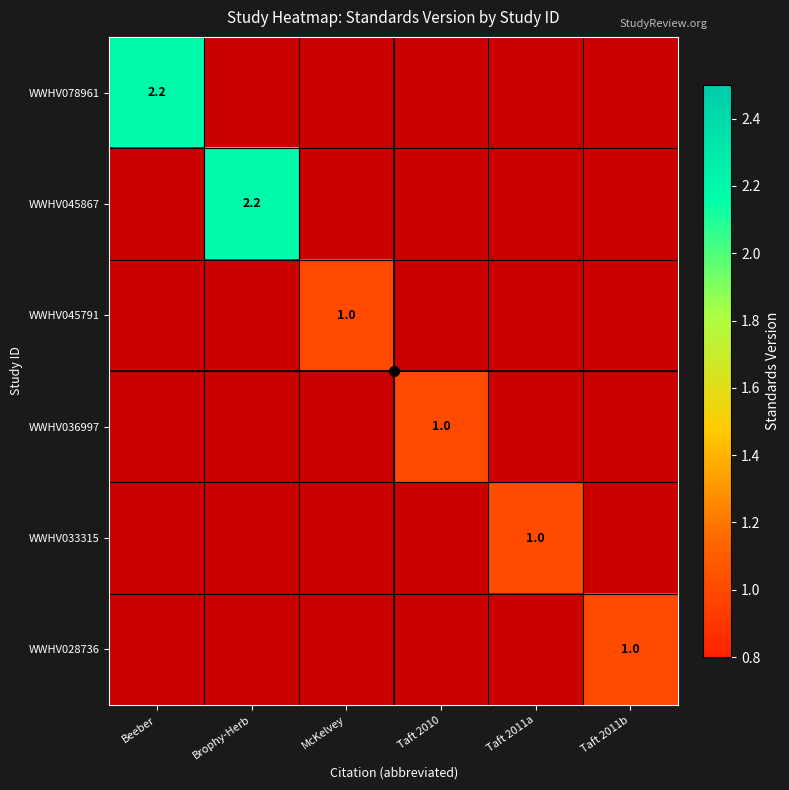

Is it true that WWHV045867 equals 1.3 at Brophy-Herb?

False